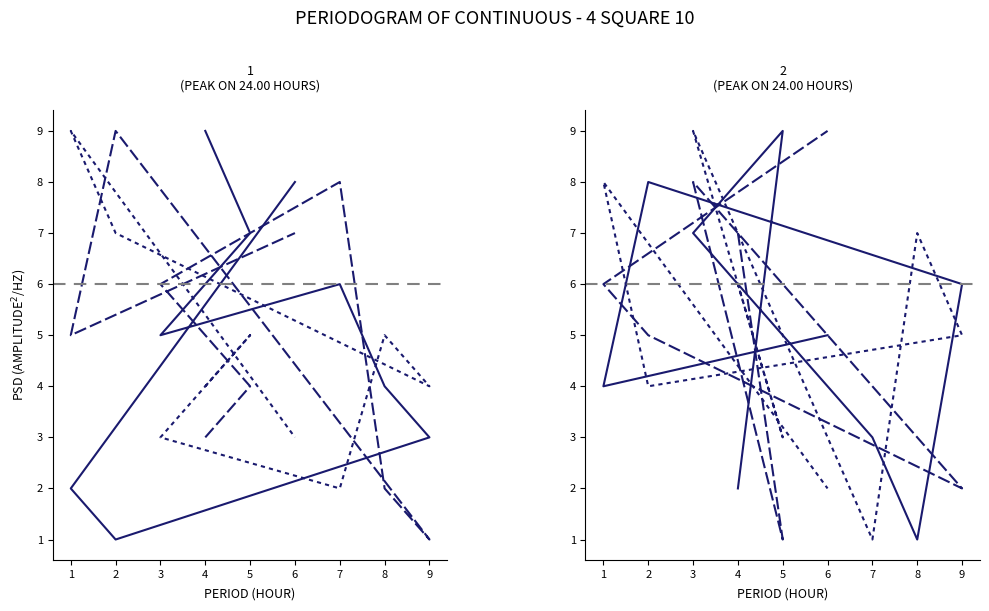

Between 7 and 6, which series saw the biggest shift?

col_8